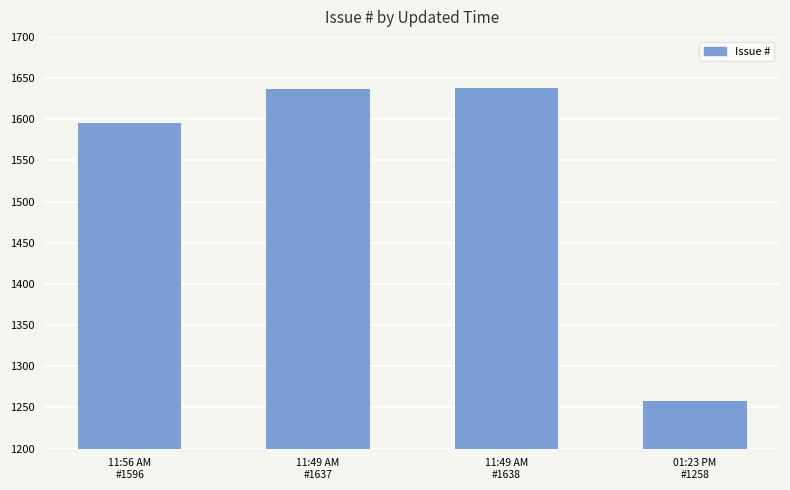

Where is the data nearest to the value 1448?

11:56 AM
#1596